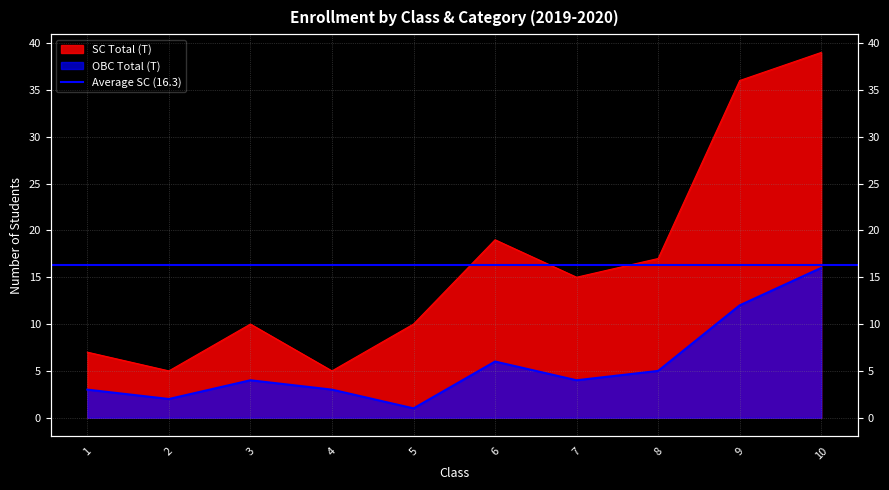

What is the difference between the second highest and minimum values in the OBC Total (T) series?

11